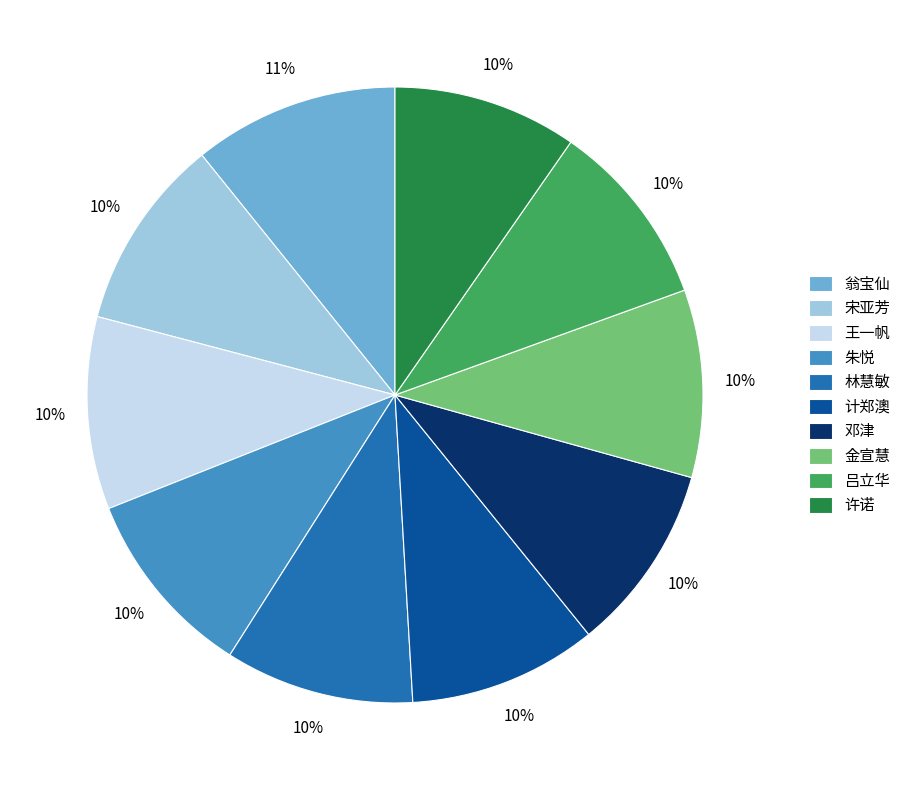

What percentage is the 邓津 slice, to the nearest percent?

10%